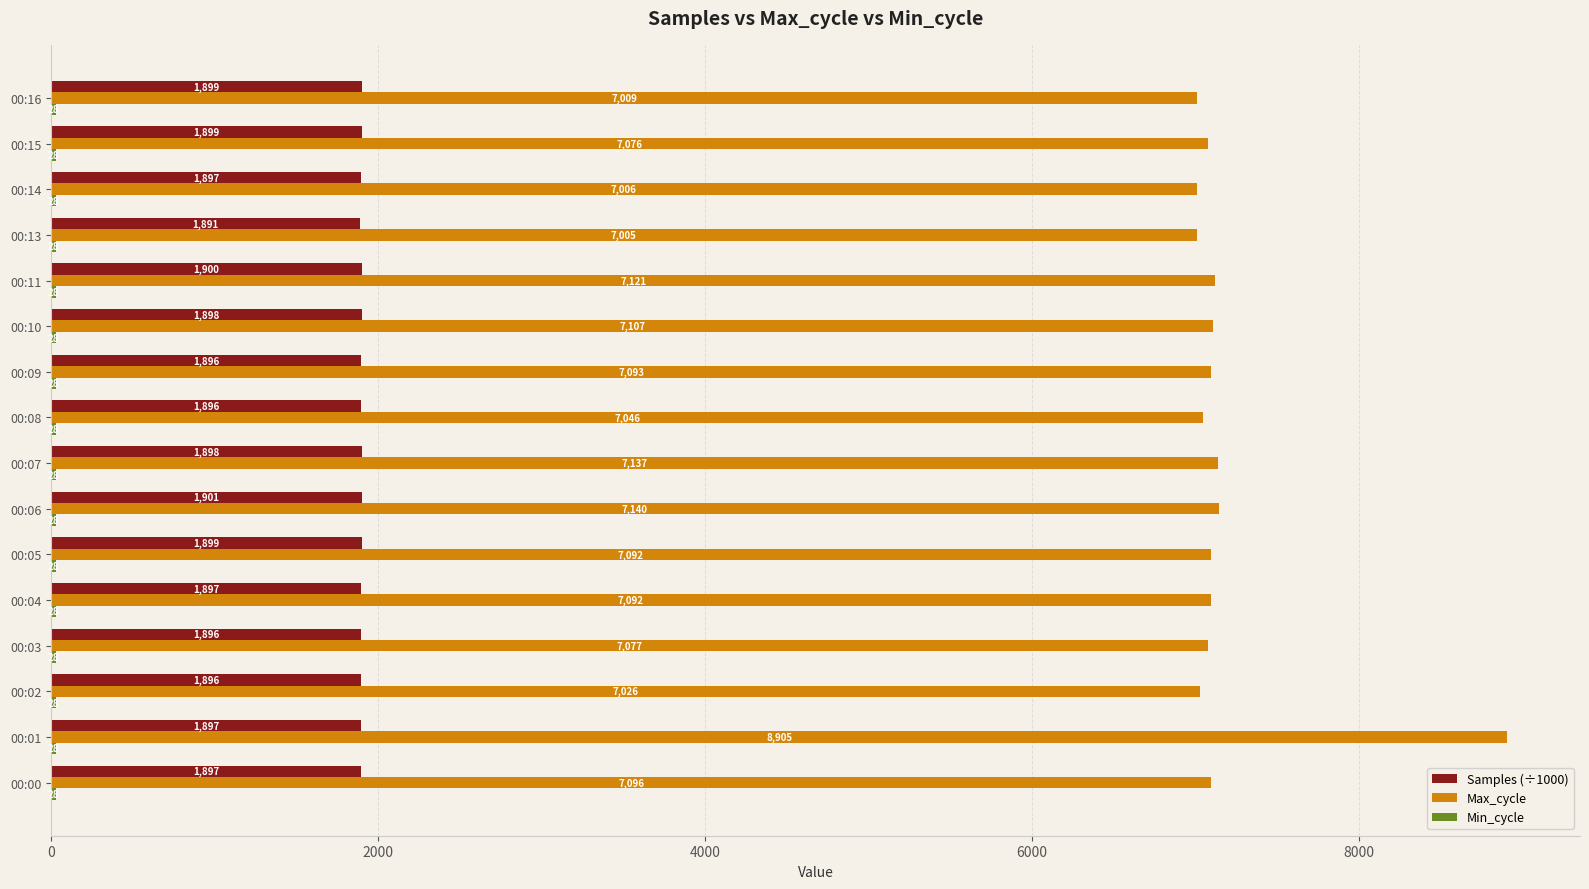

The value of Samples (÷1000) at 00:00 is 3070.9. True or false?

False